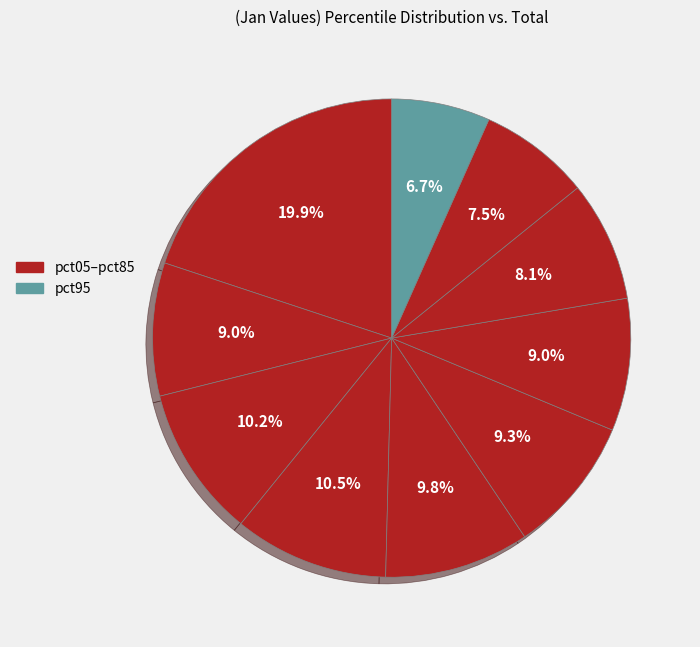

Count the number of slices in the pie.

10